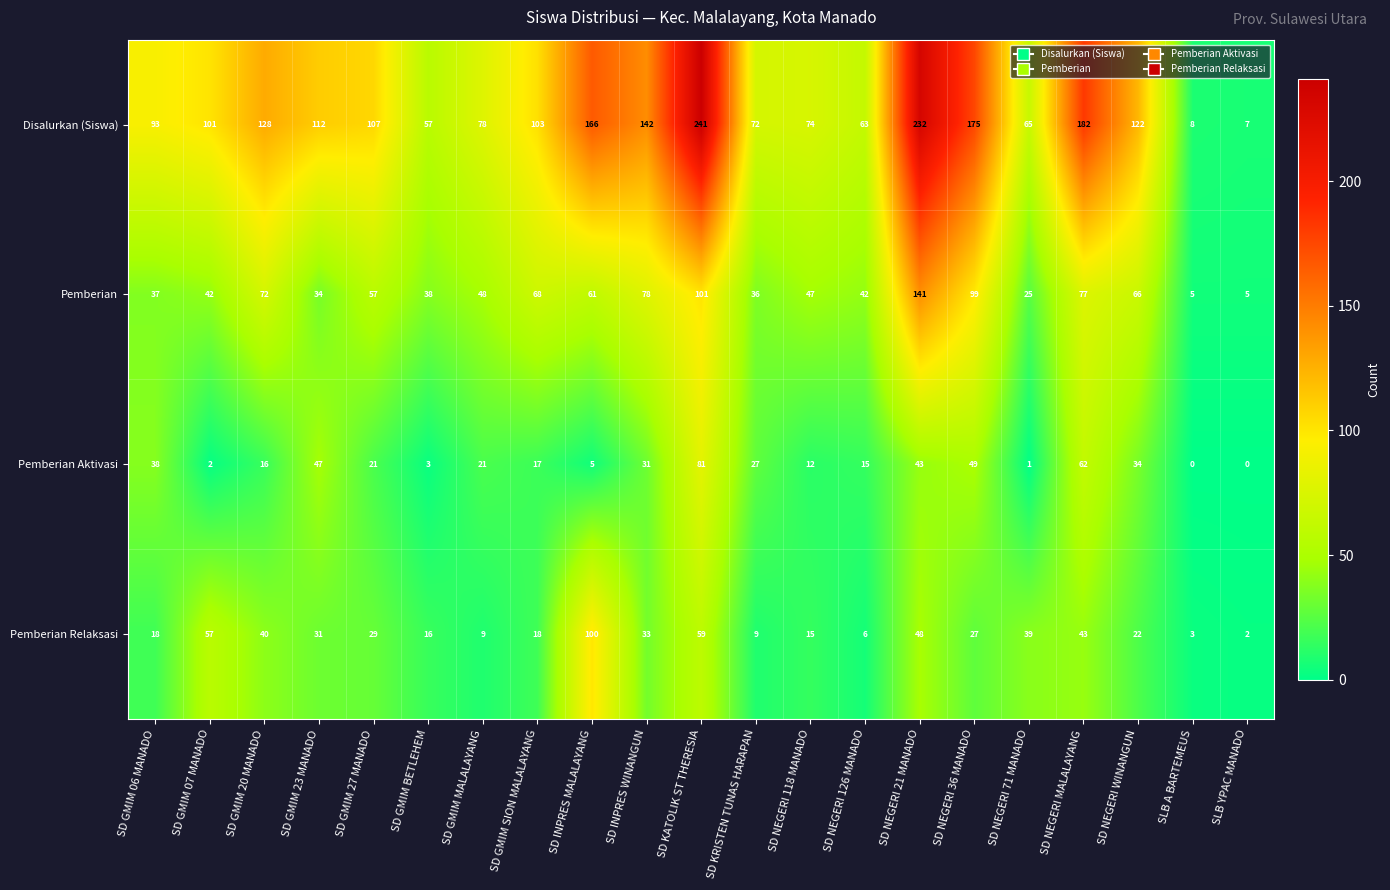

At which label is Pemberian Relaksasi closest to 51?

SD NEGERI 21 MANADO